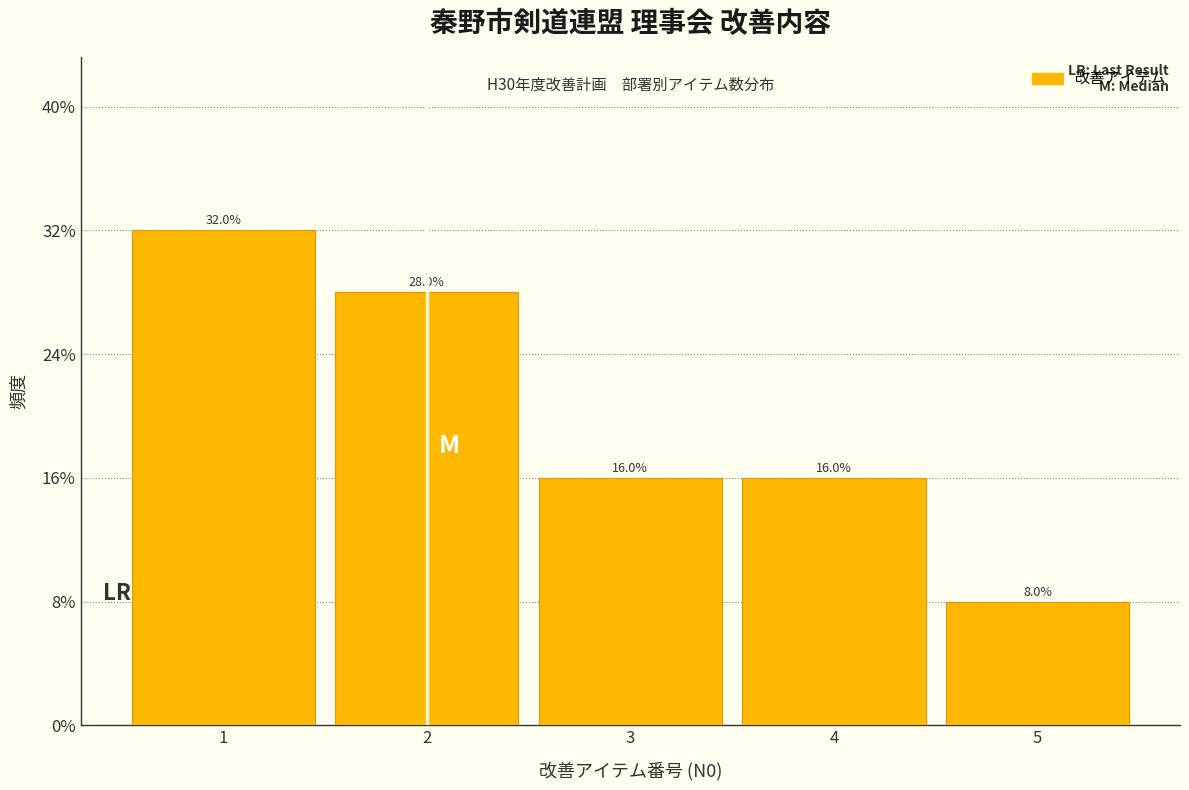

Does the chart contain any negative values?

No